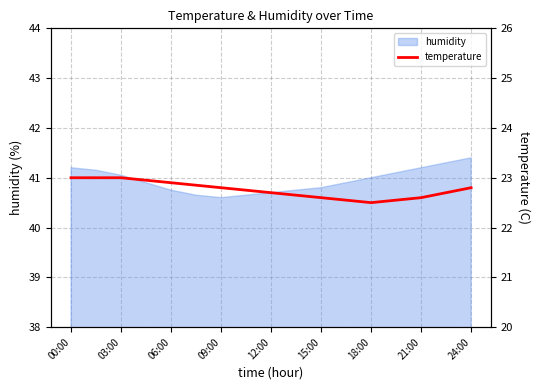

What is the label of the 14th point from the right?

09:00